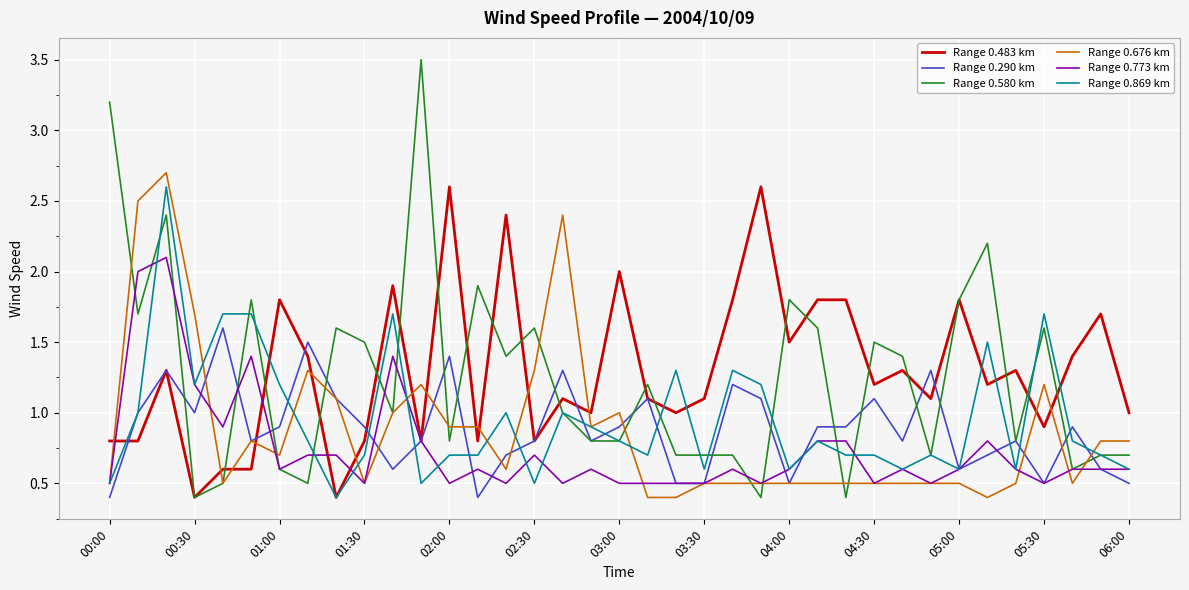

What is the greatest value displayed?

3.5